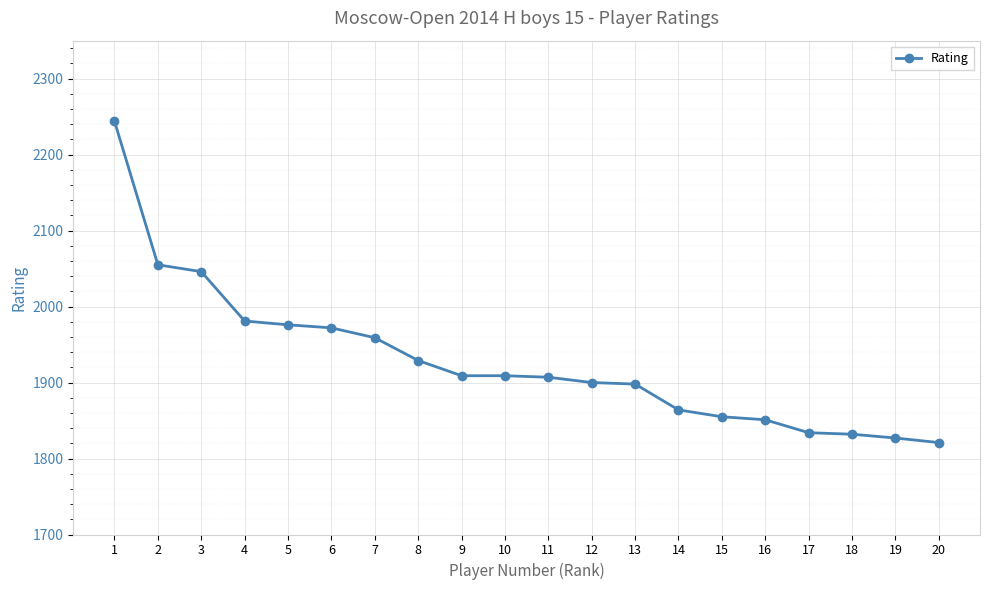

Is this an area chart (filled region under the line)?

No